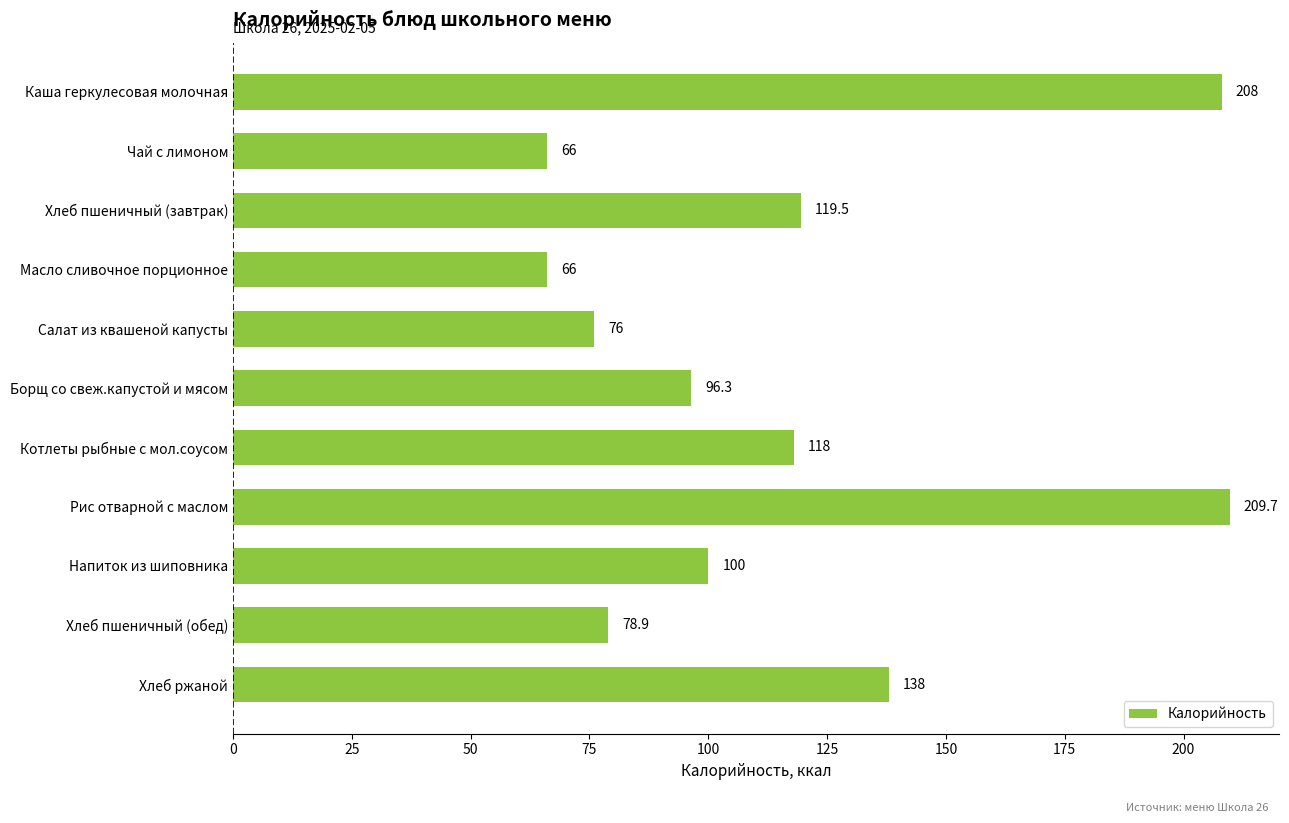

What is the difference between the second highest and minimum values?

142.0